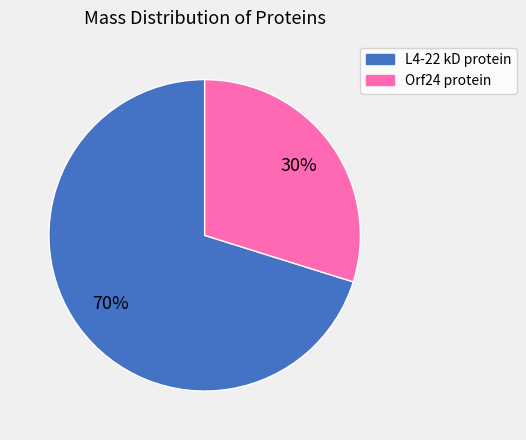

To the nearest percent, what is the average slice percentage?

50%